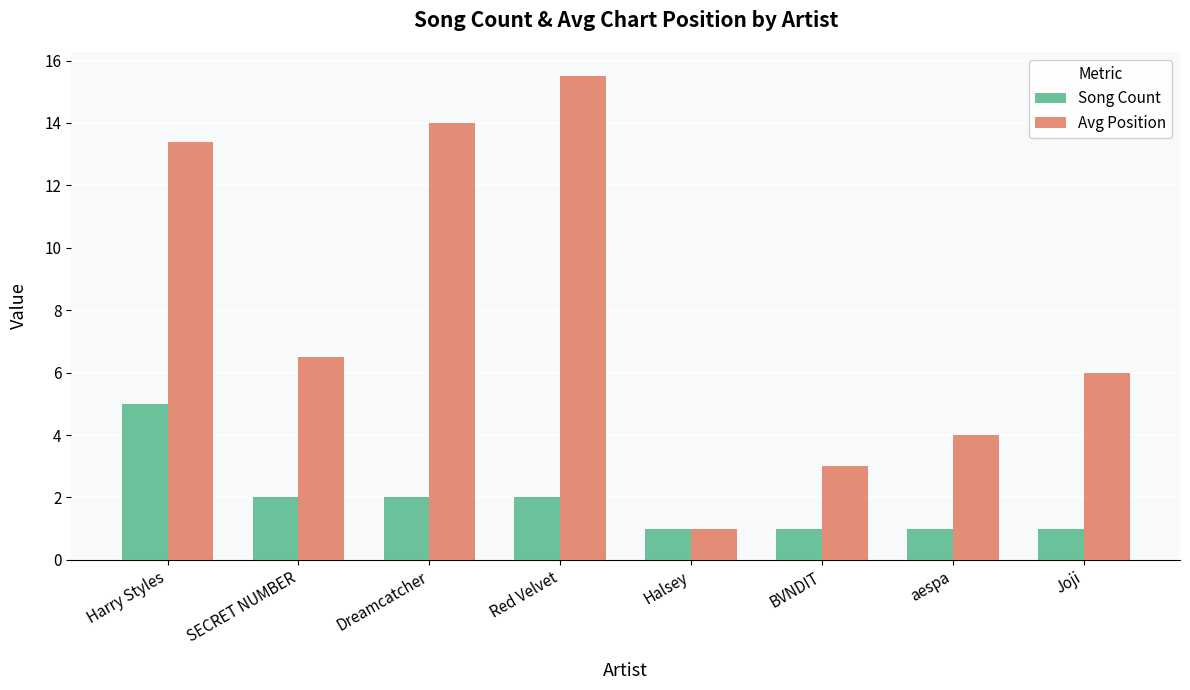

Rank the series at Dreamcatcher from highest to lowest value.

Avg Position, Song Count